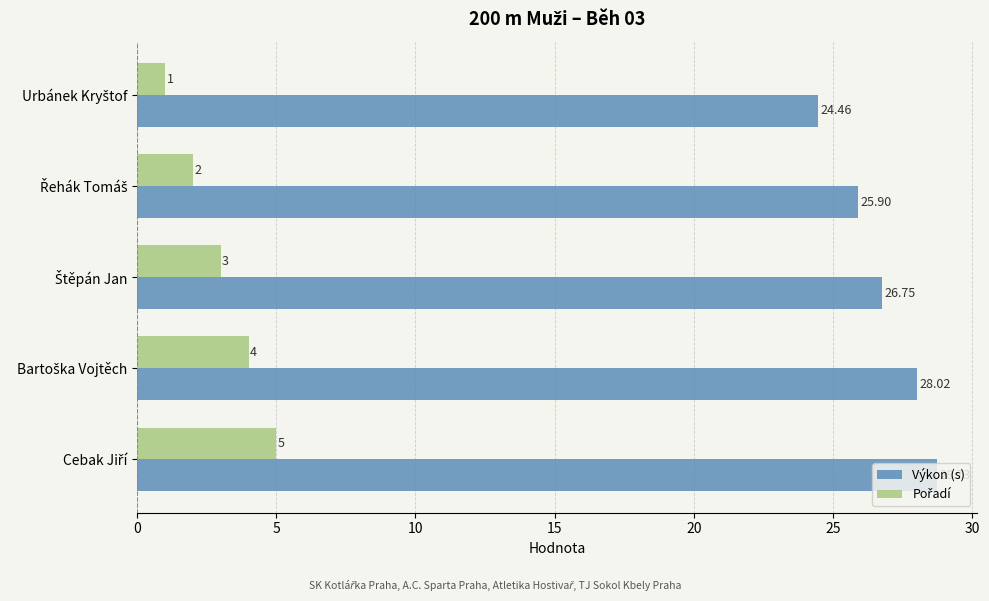

How many series are shown in this chart?

2